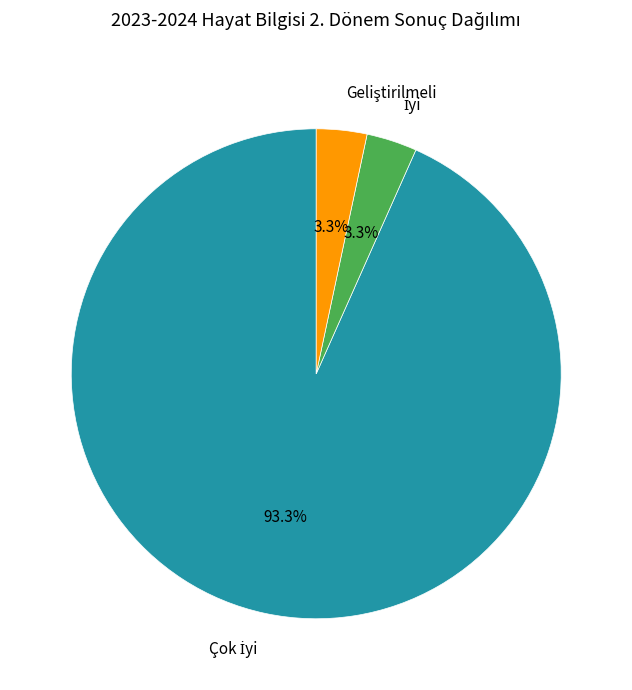

Is there a majority slice in this chart?

Yes